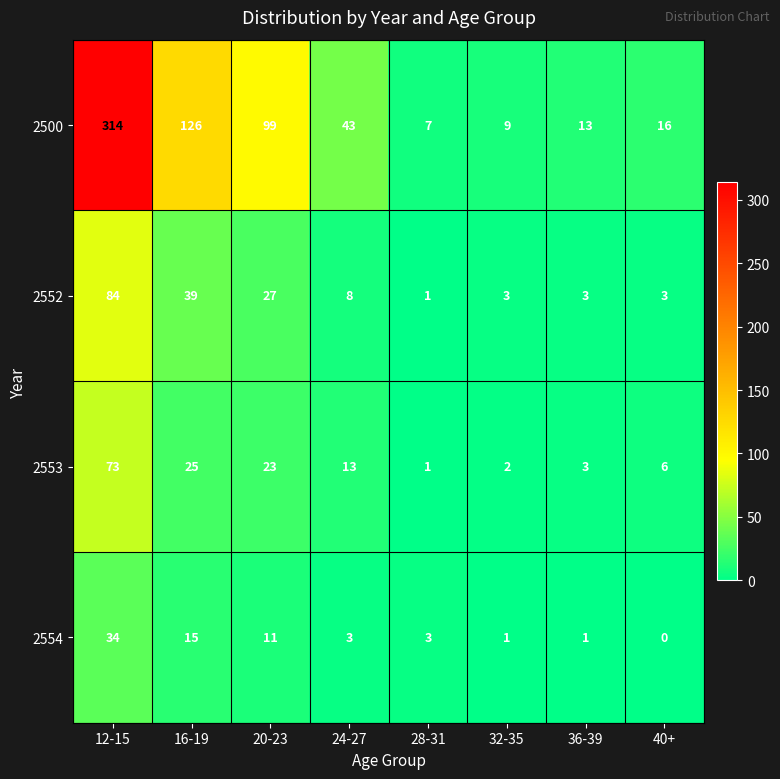

True or false: 2500 has a value of 192 at 16-19.

False